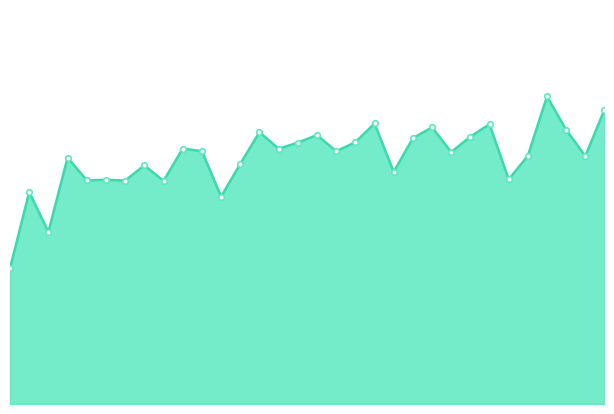

Reading right to left, what are all the values shown in this chart?

223.9802=385.1	223.7895=384.3	223.5987=384.7	223.408=385.3	223.2172=384.3	223.0264=383.9	222.8355=384.8	222.6447=384.6	222.4538=384.3	222.263=384.8	222.0721=384.6	221.8812=384.0	221.6902=384.8	221.4993=384.5	221.3083=384.4	221.1174=384.6	220.9264=384.5	220.7354=384.4	220.5444=384.7	220.3533=384.1	220.1623=383.6	219.9712=384.4	219.7801=384.4	219.589=383.9	219.3979=384.1	219.2067=383.9	219.0156=383.9	218.8244=383.9	218.6332=384.3	218.442=383.0	218.2508=383.7	218.0596=382.3